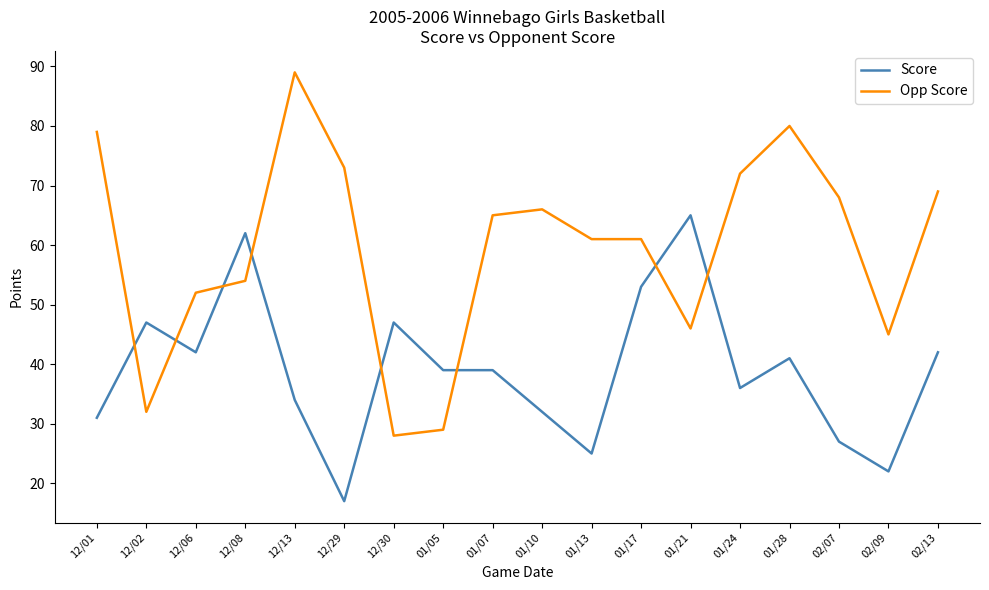

Rank the series by their average value, from lowest to highest.

Score, Opp Score